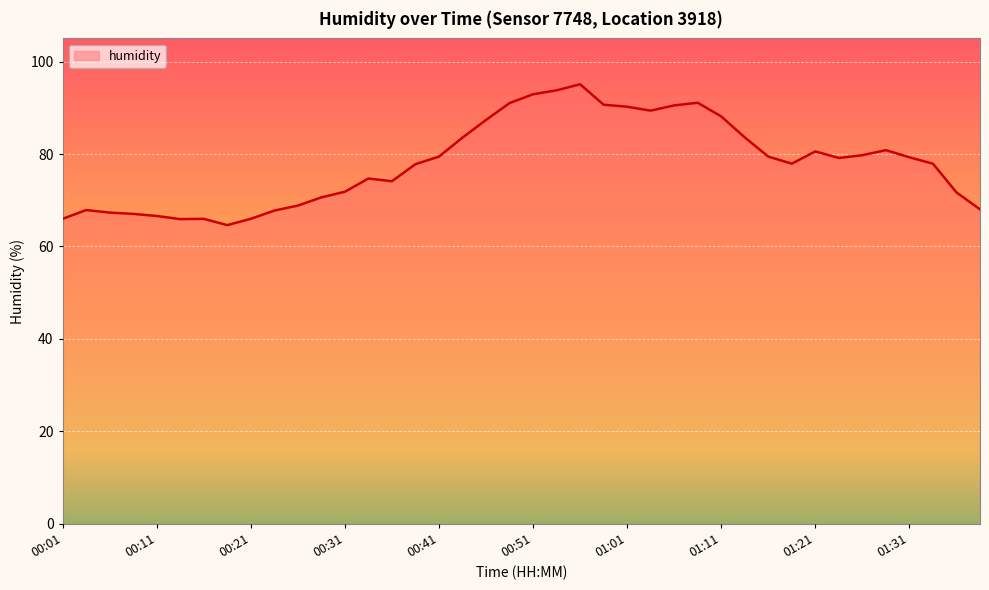

What is the difference between the maximum and minimum values?

30.5